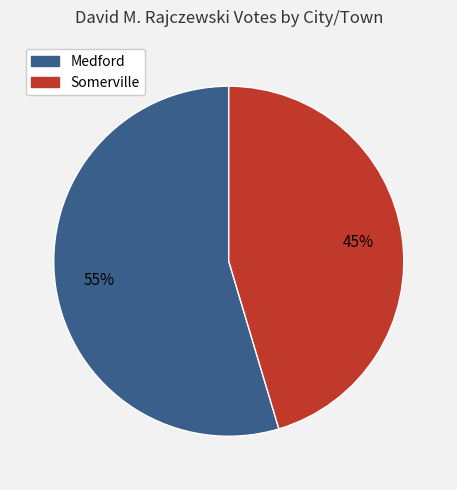

To the nearest percent, what is the combined percentage of Medford and Somerville?

100%